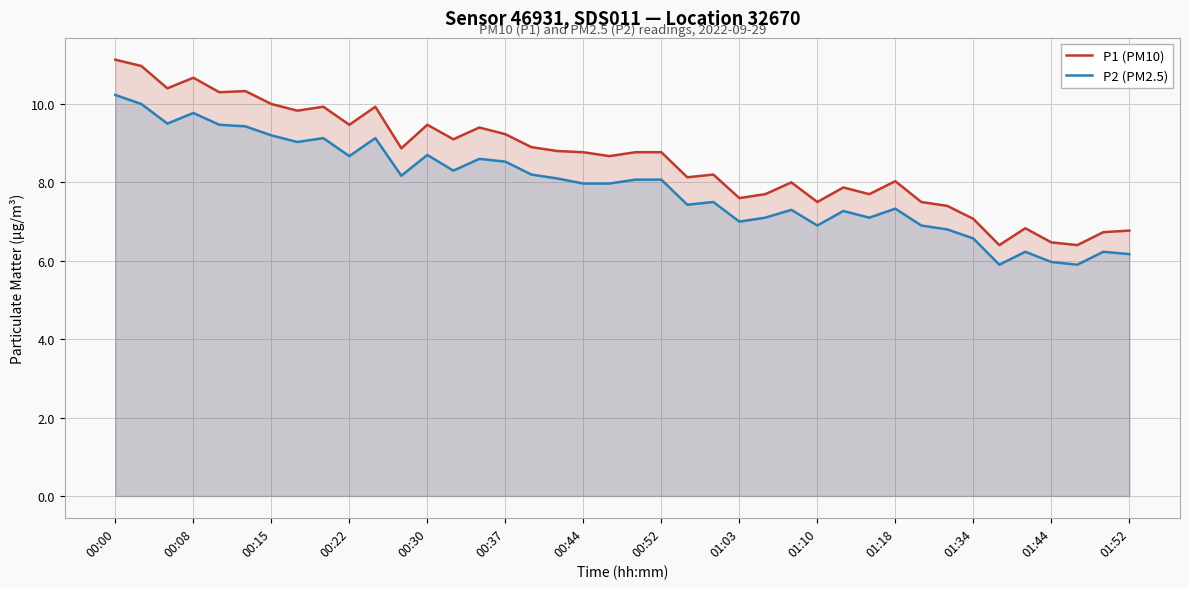

What is the minimum value shown in the chart?

5.9